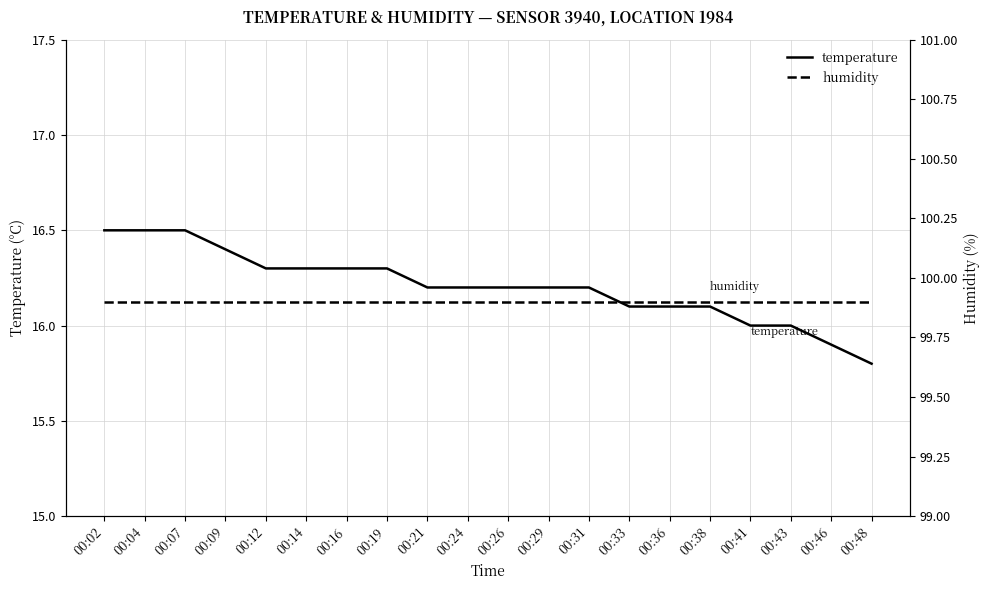

What is the spread (max minus min) of values at 00:26?

83.7